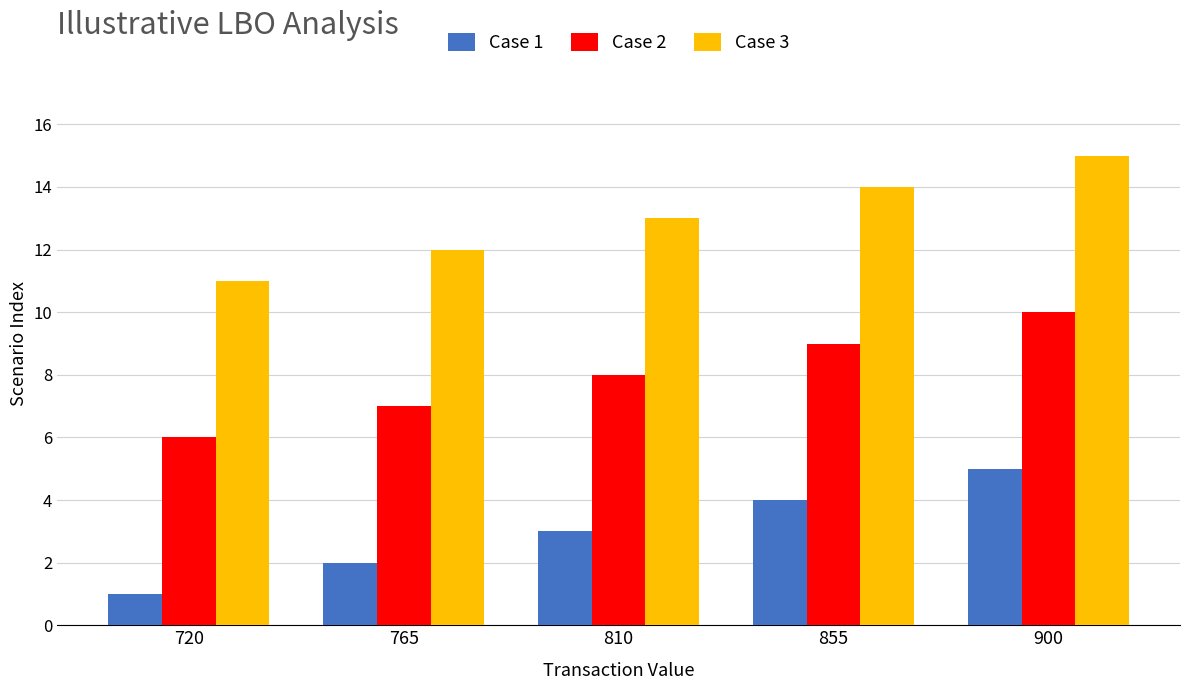

Which category has the lowest value across all series?

720